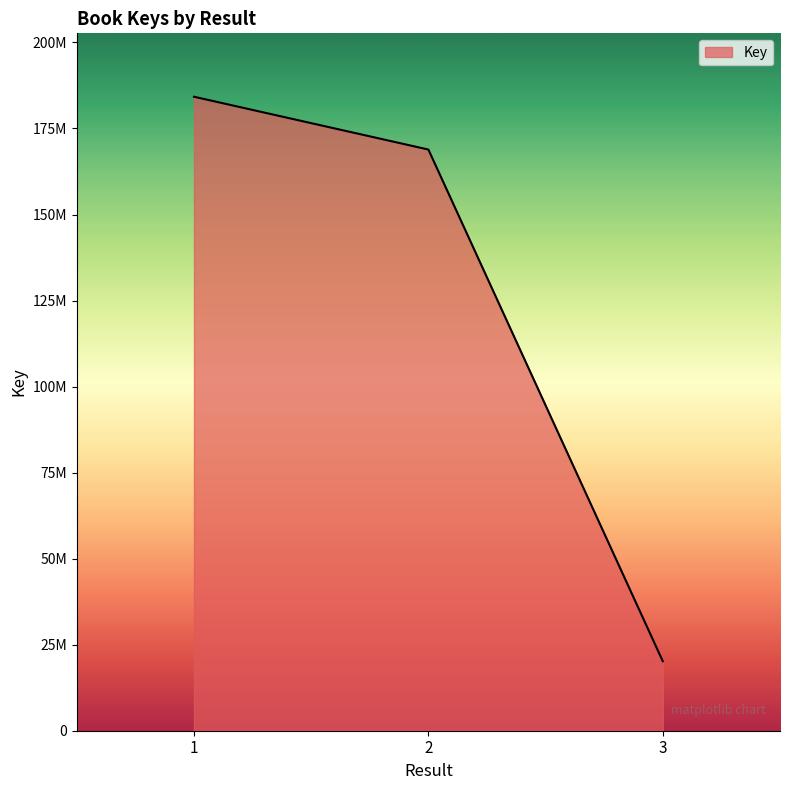

Reading left to right, list all the values displayed in this chart.

1=184225635	2=168881074	3=20183221